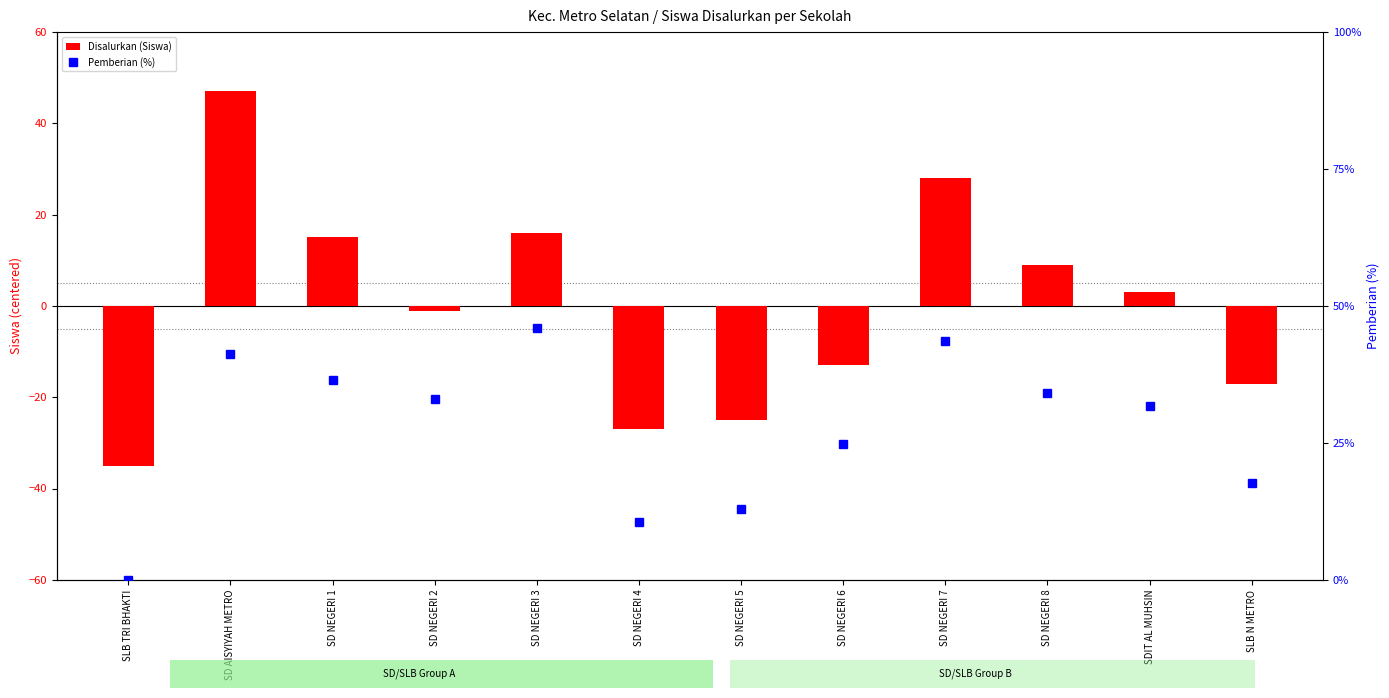

How many positive values does the Pemberian (%) series have?

11